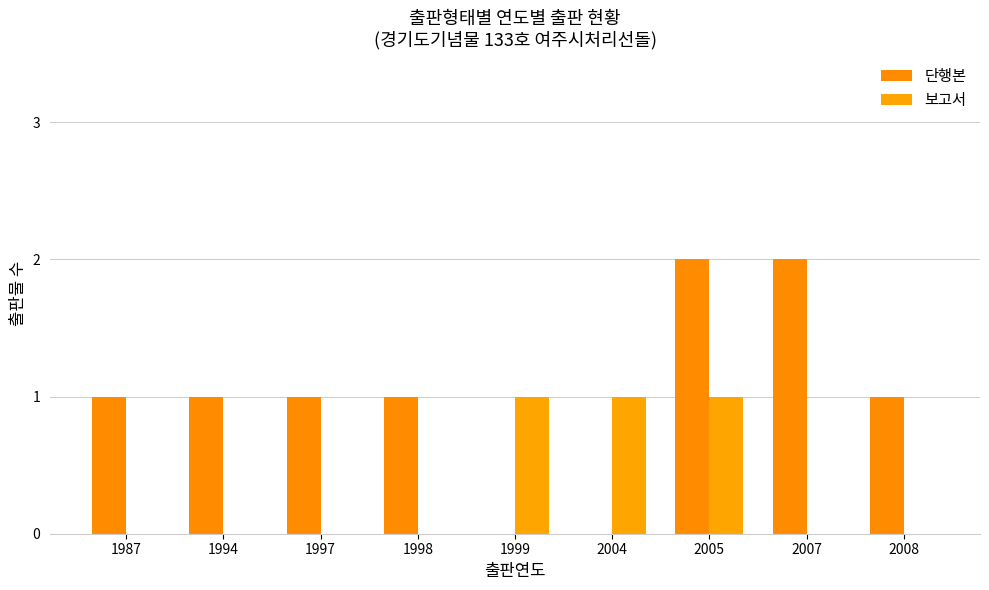

True or false: 보고서 has a value of 0 at 2007.

True